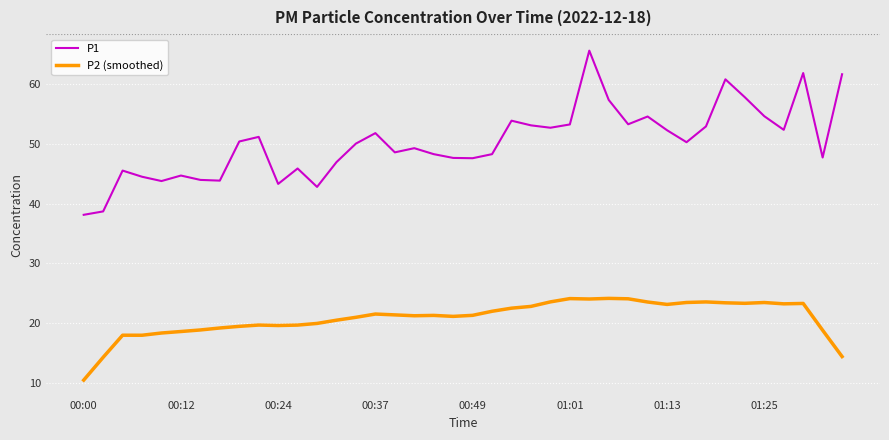

What is the highest value of the P1 series?

65.6